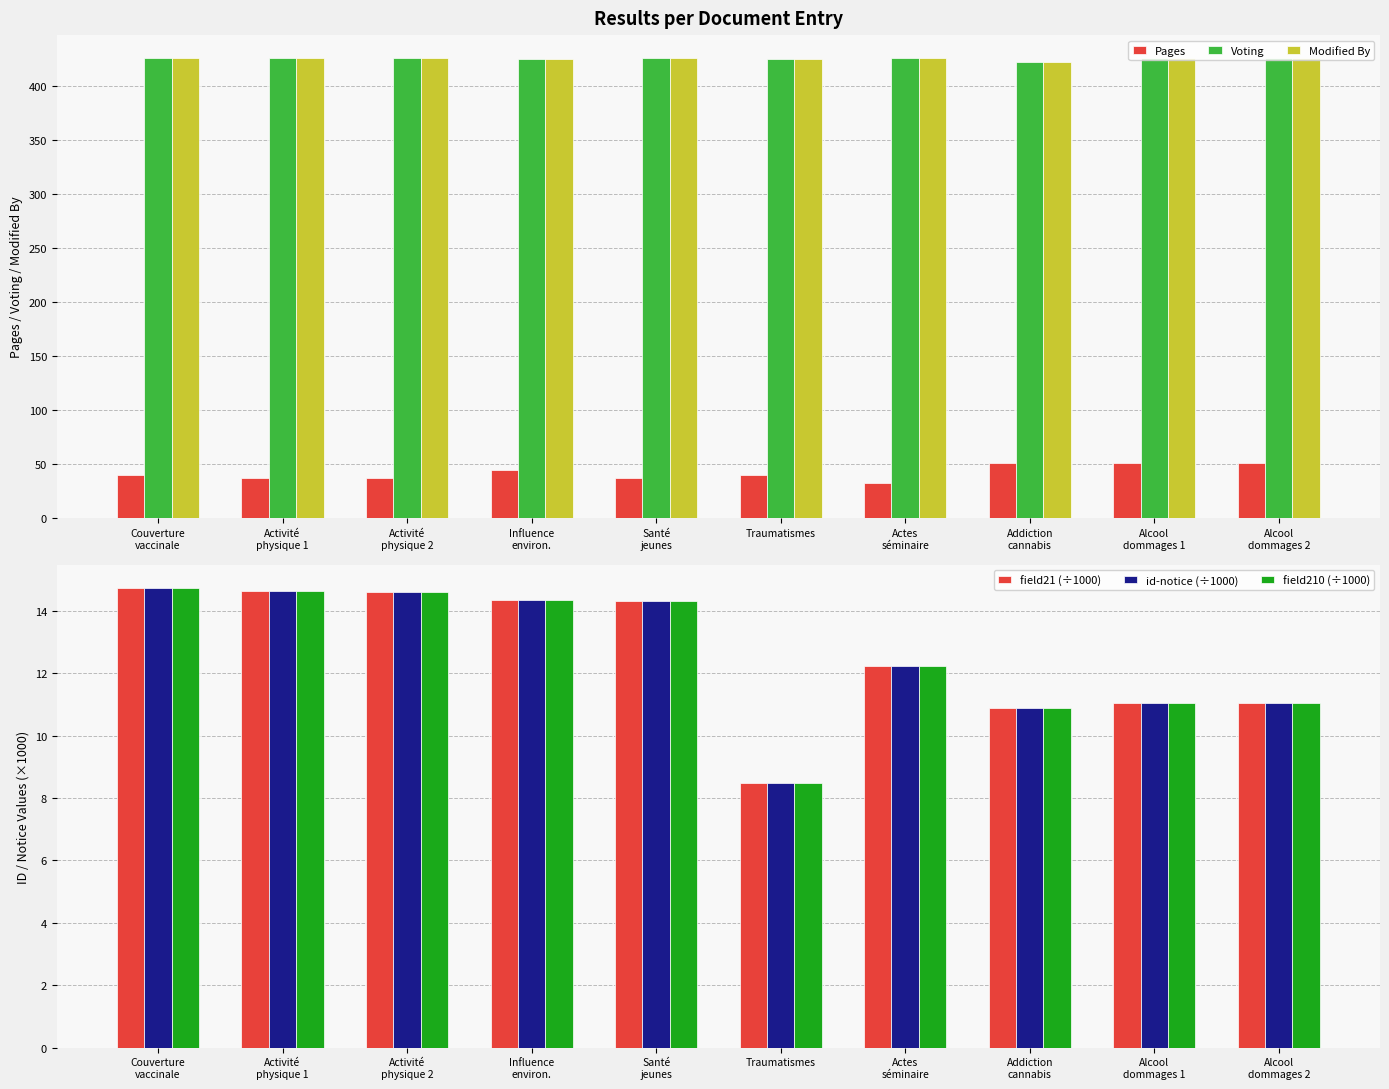

How many Pages values are between 37 and 51?

9